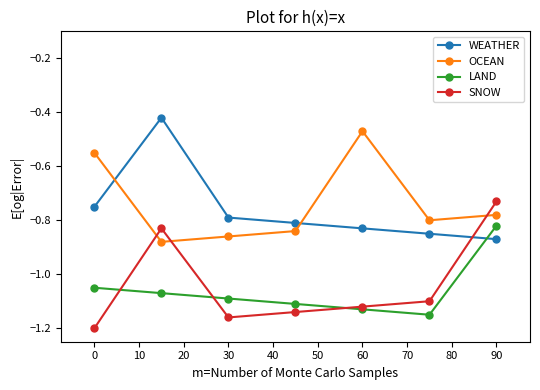

What are all the series names shown in the legend?

WEATHER, OCEAN, LAND, SNOW